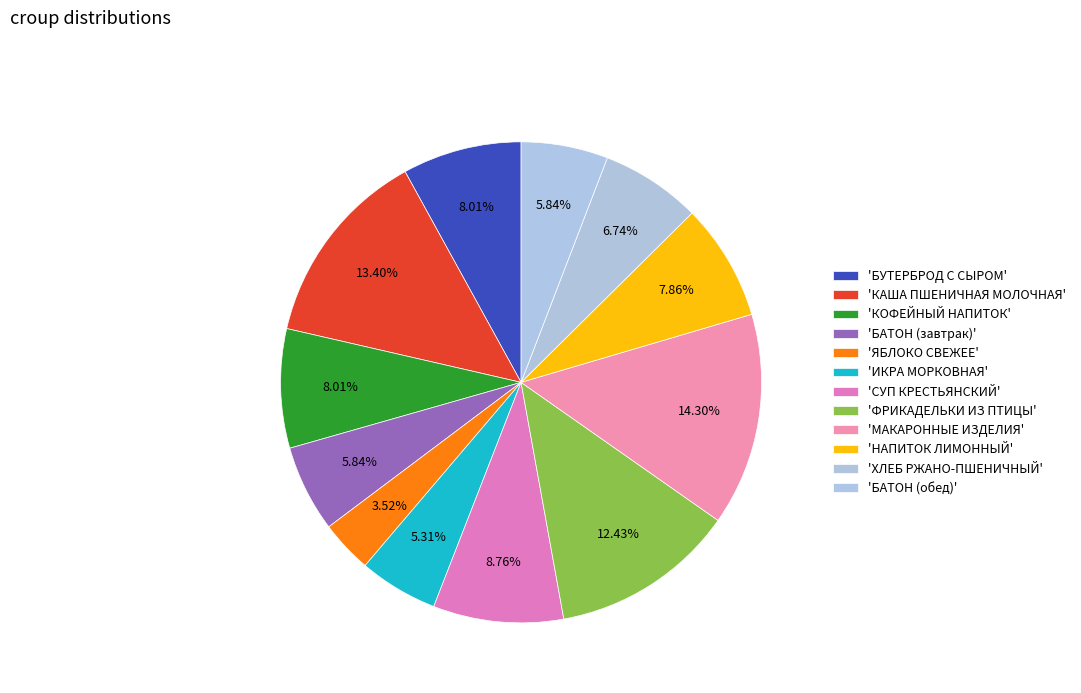

How many segments does this pie chart have?

12